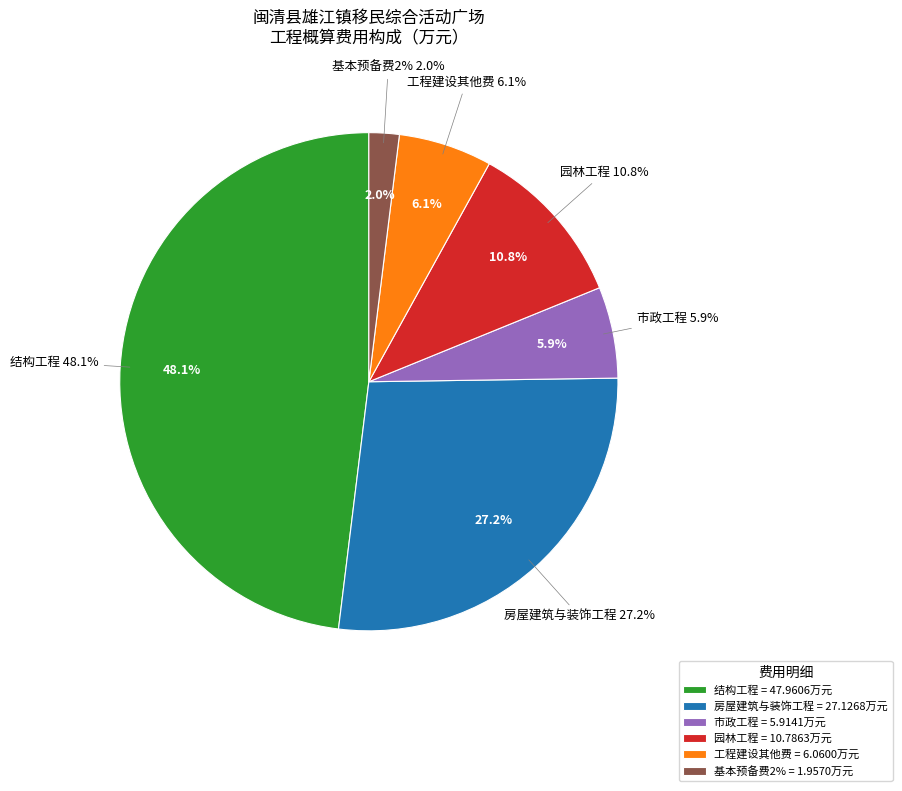

To the nearest percent, what is the difference between the 园林工程 and 结构工程 slice percentages?

37%